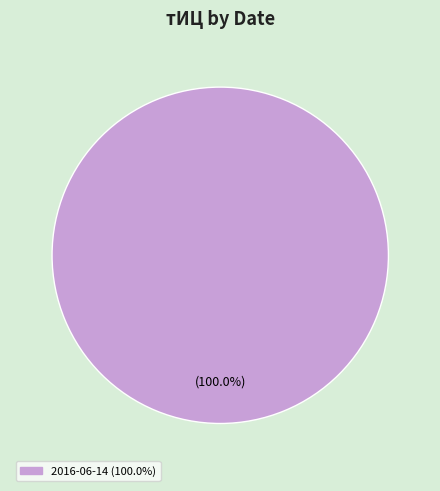

Is there a majority slice in this chart?

Yes